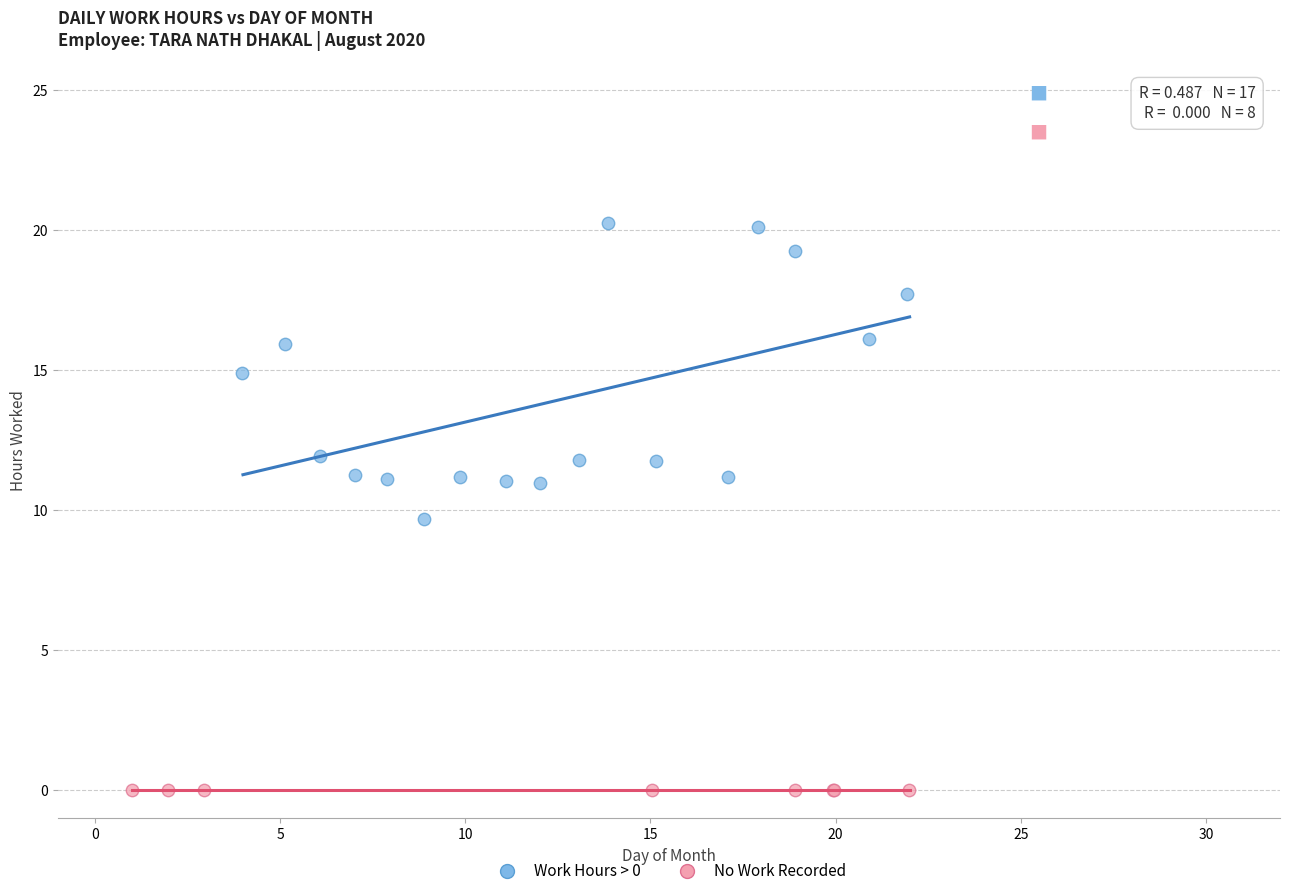

Which series reaches the maximum Y coordinate?

Work Hours > 0